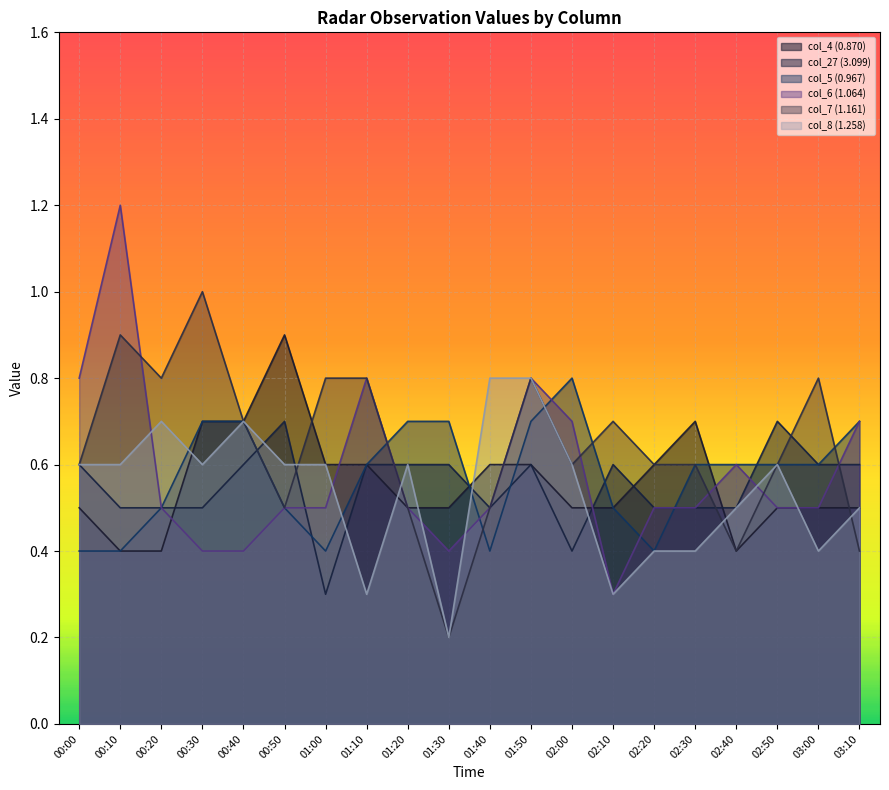

What is the sum of all col_27 (3.099) values?

11.0